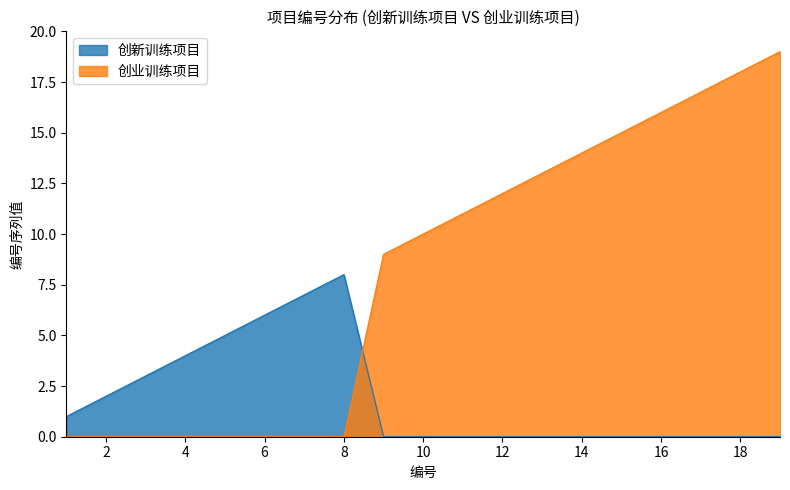

Which series changed the most between 2 and 7?

创新训练项目